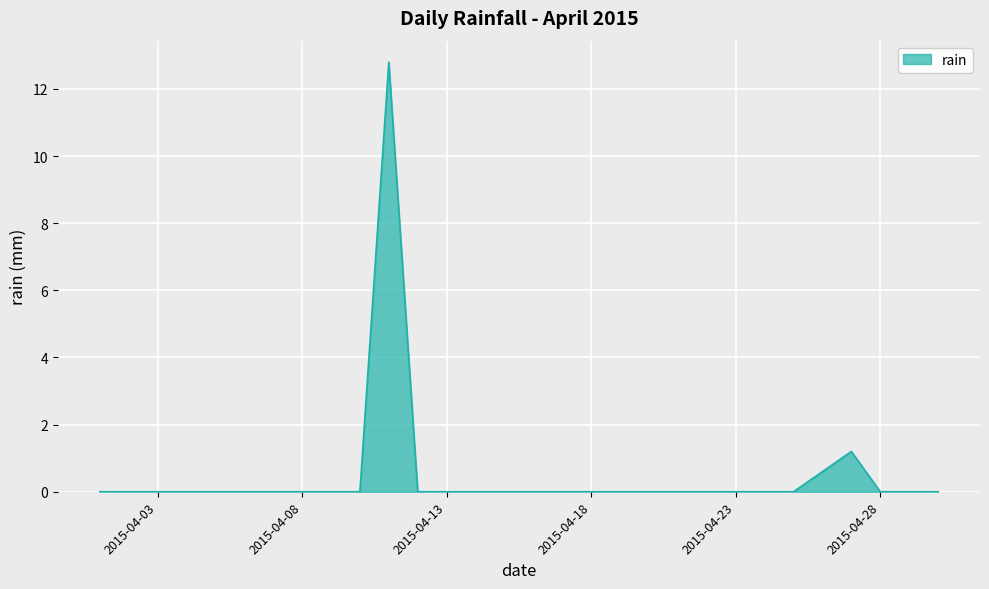

What is the difference between the maximum and minimum values?

12.8